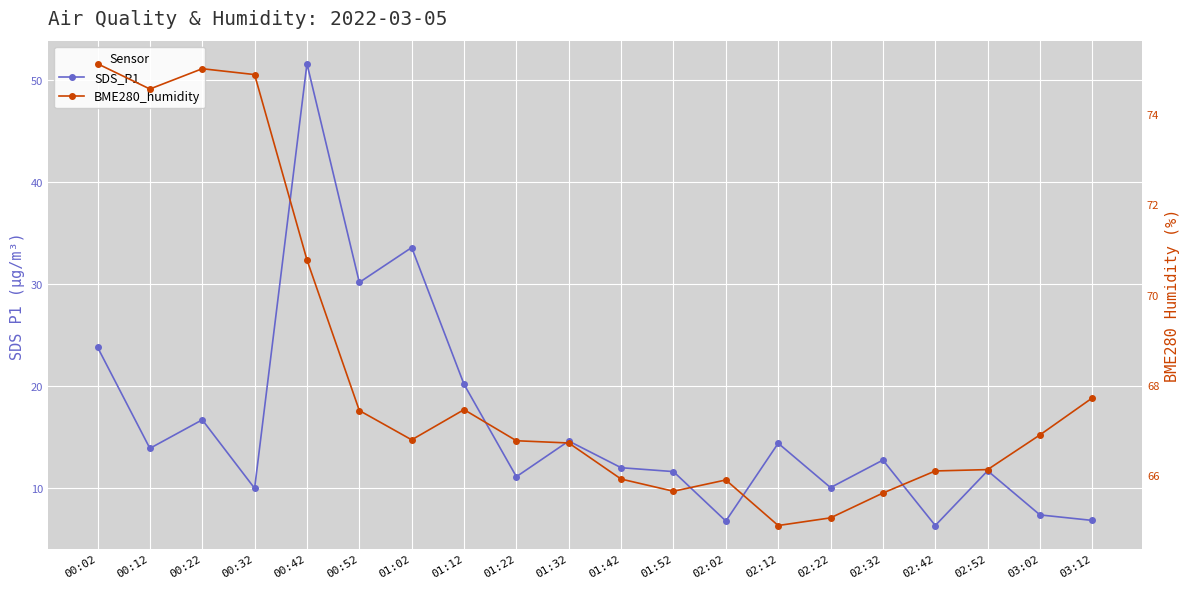

The BME280_humidity series shows 65.9 at 01:42. True or false?

True